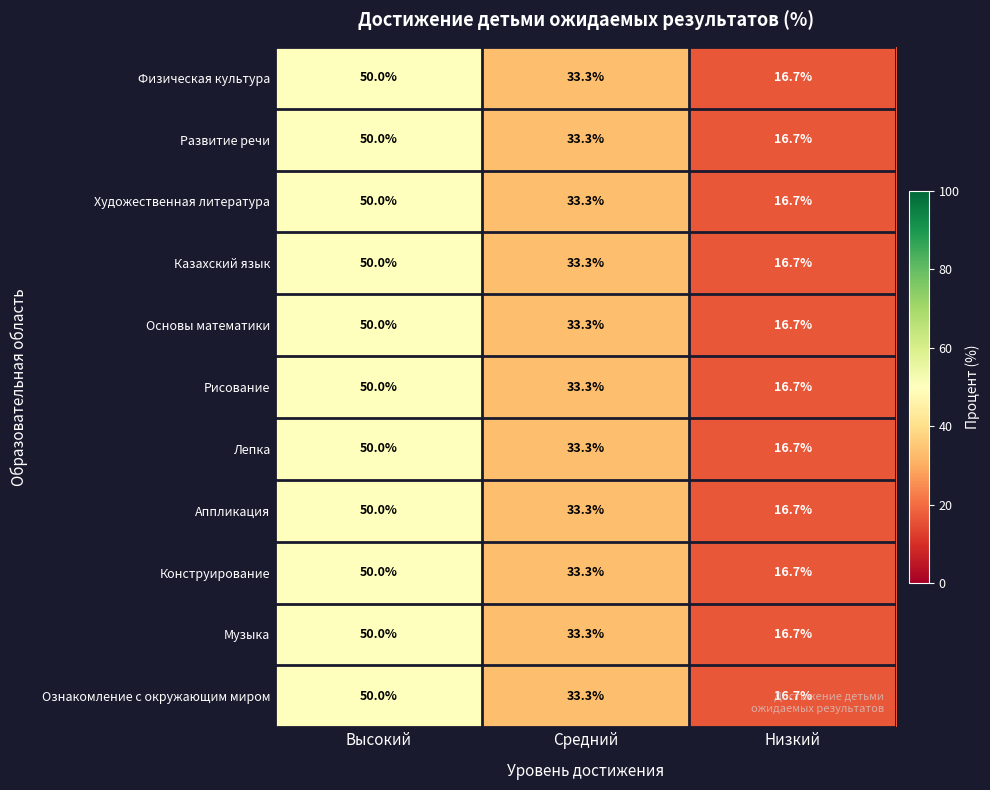

The Развитие речи series shows 11.8 at Высокий. True or false?

False